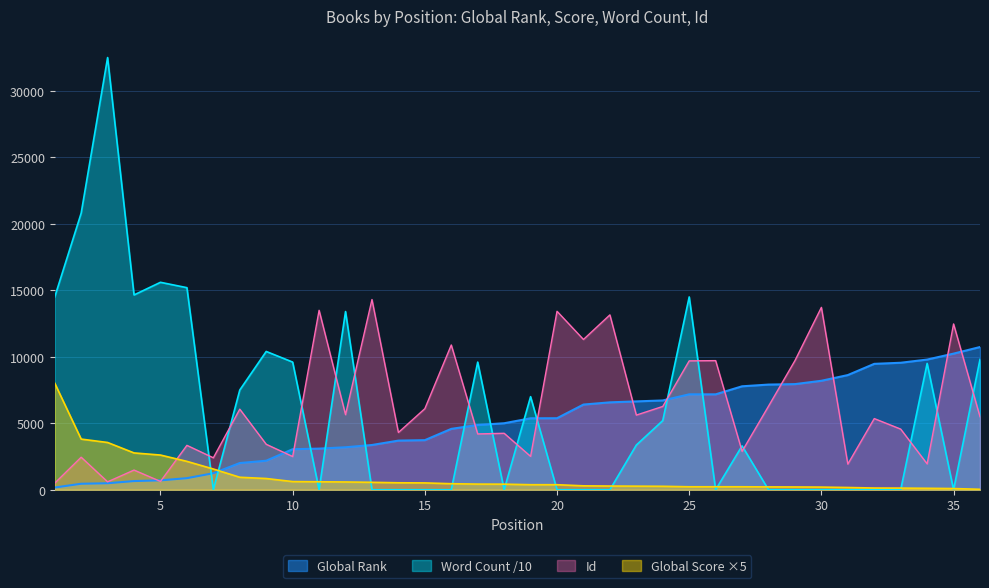

Reading left to right, transcribe all the data shown in this chart.

Global Rank: 1=168	2=452	3=489	4=654	5=707	6=871	7=1243	8=2009	9=2184	10=3050	11=3094	12=3195	13=3366	14=3696	15=3730	16=4578	17=4872	18=5001	19=5374	20=5379	21=6407	22=6573	23=6645	24=6715	25=7175	26=7175	27=7780	28=7909	29=7944	30=8195	31=8624	32=9468	33=9550	34=9790	35=10237	36=10733
Global Score: 1=8015	2=3810	3=3555	4=2770	5=2610	6=2135	7=1560	8=940	9=845	10=615	11=600	12=585	13=560	14=525	15=515	16=455	17=425	18=420	19=380	20=380	21=295	22=280	23=270	24=260	25=225	26=225	27=225	28=215	29=210	30=200	31=170	32=130	33=125	34=110	35=90	36=35
Word Count: 1=14500	2=20800	3=32500	4=14650	5=15600	6=15196	7=0	8=7500	9=10400	10=9600	11=0	12=13400	13=0	14=0	15=0	16=0	17=9600	18=0	19=7000	20=0	21=0	22=0	23=3360	24=5200	25=14500	26=0	27=3300	28=0	29=0	30=0	31=0	32=0	33=0	34=9500	35=0	36=9800
Id: 1=497	2=2448	3=597	4=1481	5=627	6=3340	7=2404	8=6061	9=3420	10=2500	11=13495	12=5647	13=14304	14=4307	15=6097	16=10887	17=4197	18=4247	19=2511	20=13421	21=11301	22=13151	23=5615	24=6265	25=9694	26=9710	27=2891	28=6283	29=9711	30=13715	31=1929	32=5353	33=4561	34=1948	35=12469	36=5493